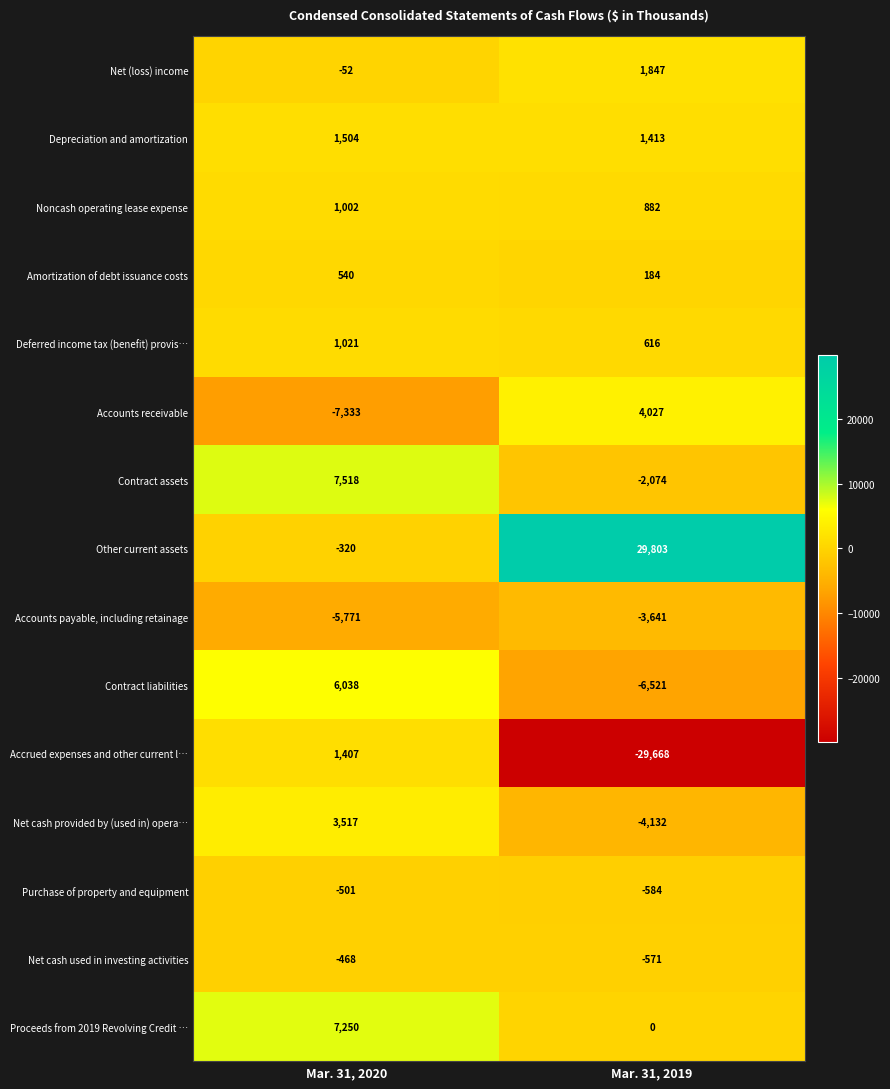

What is the difference between the maximum and minimum values in the Net cash provided by (used in) opera… series?

7649